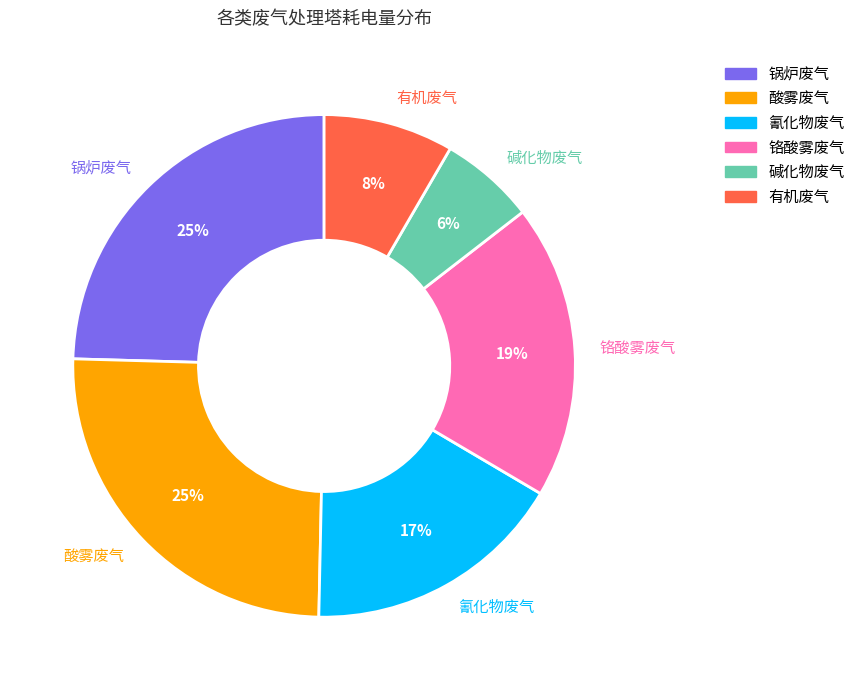

To the nearest percent, what percentage of the pie is 铬酸雾废气?

19%